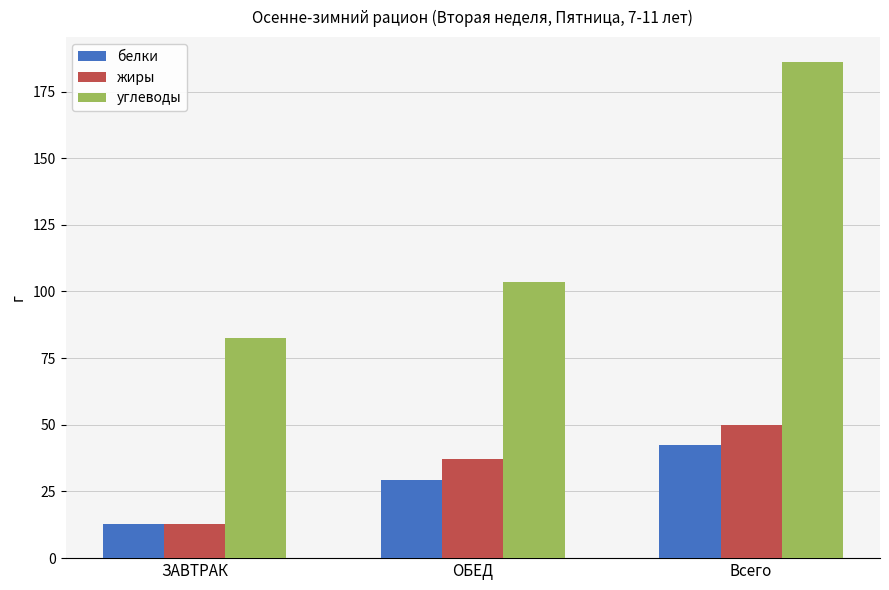

Count the number of data series in this chart.

3